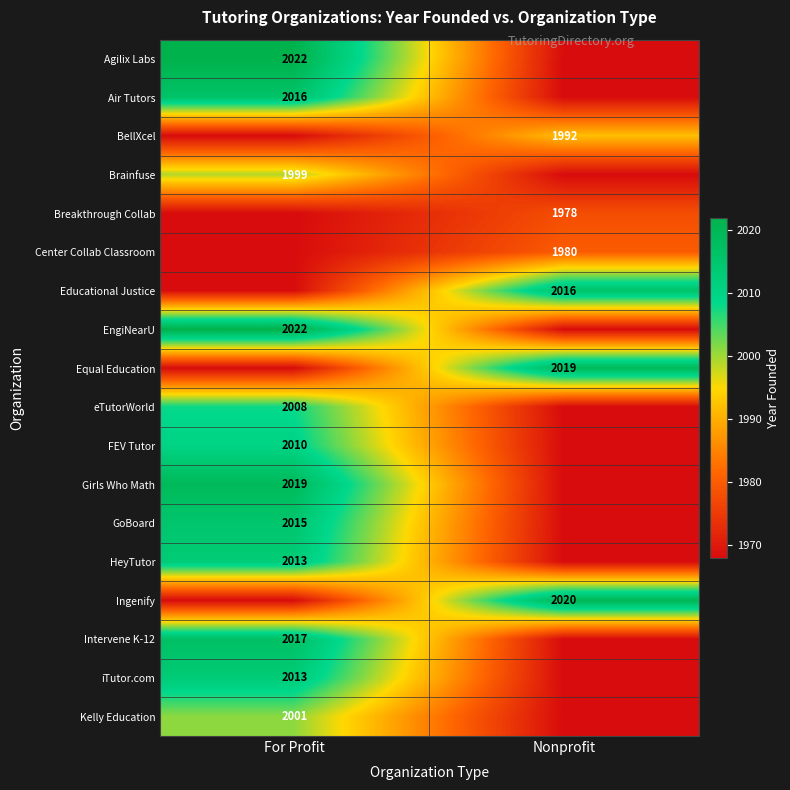

Which has a higher value, Nonprofit or For Profit?

For Profit